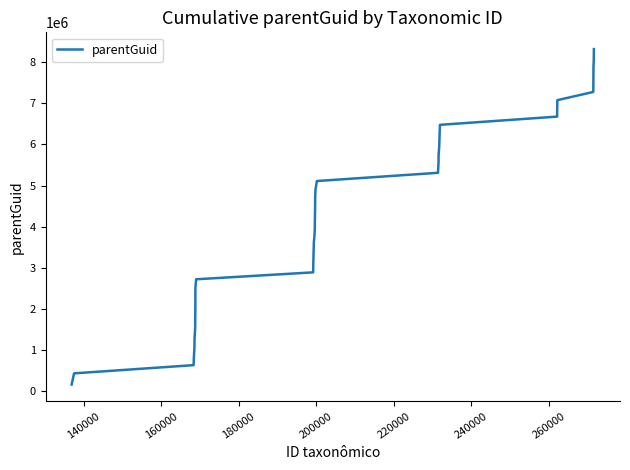

Count the number of categories in the chart.

40